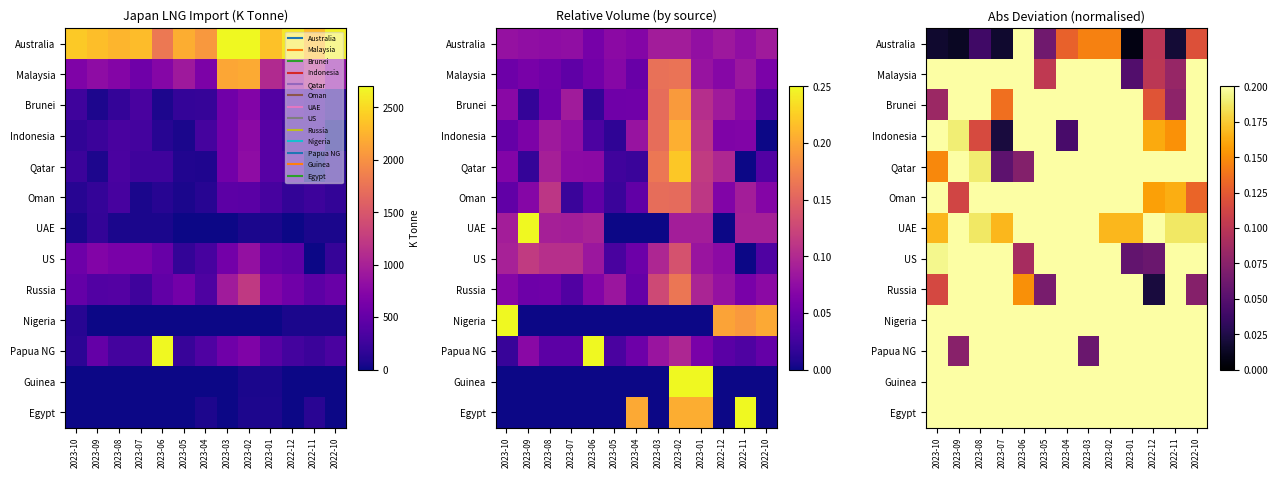

Which has a higher value, 2023-02 or 2023-09?

2023-02